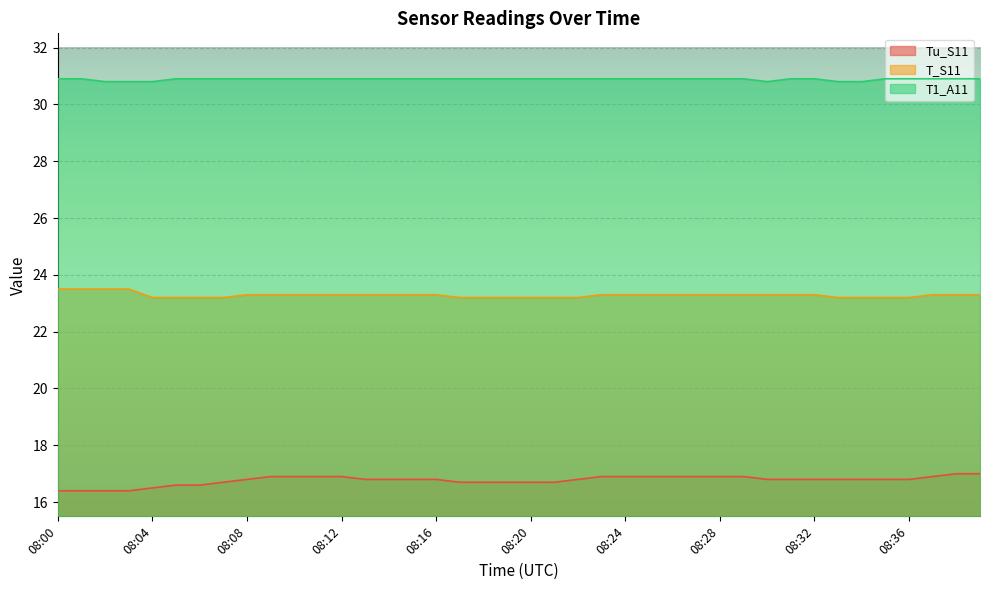

What is the sum of the Tu_S11 values at 08:30 and 08:10?

33.7